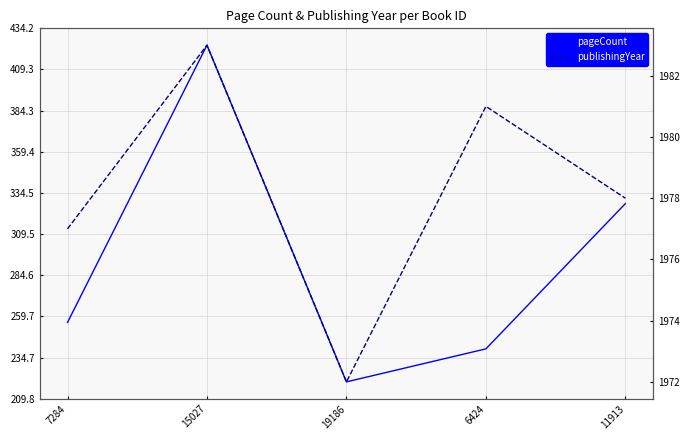

How many data points in pageCount are above 256?

2